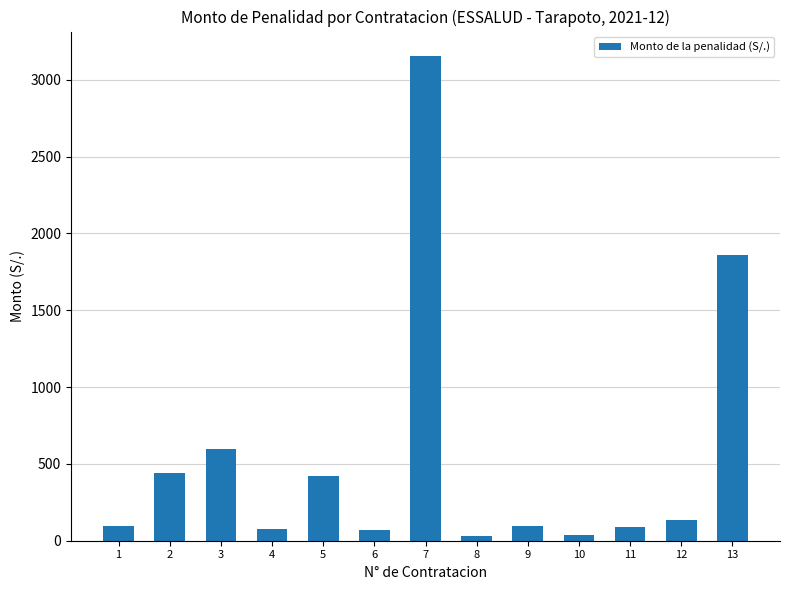

What is the sum of the values at 10 and 13?

1895.6